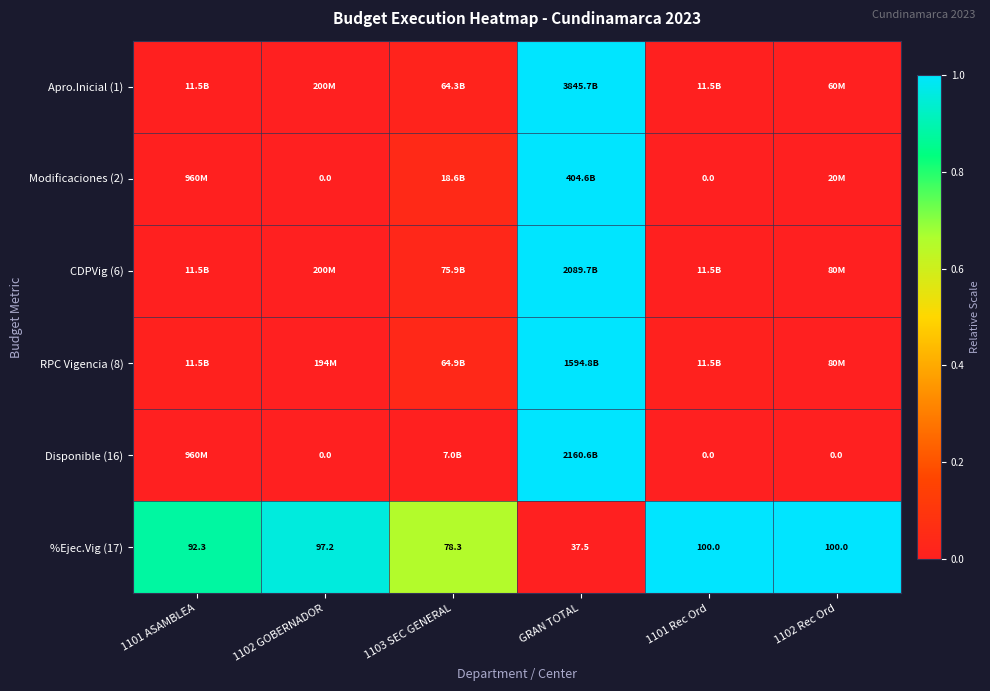

At which label is Apro.Inicial (1) closest to 0?

1102 Rec Ord